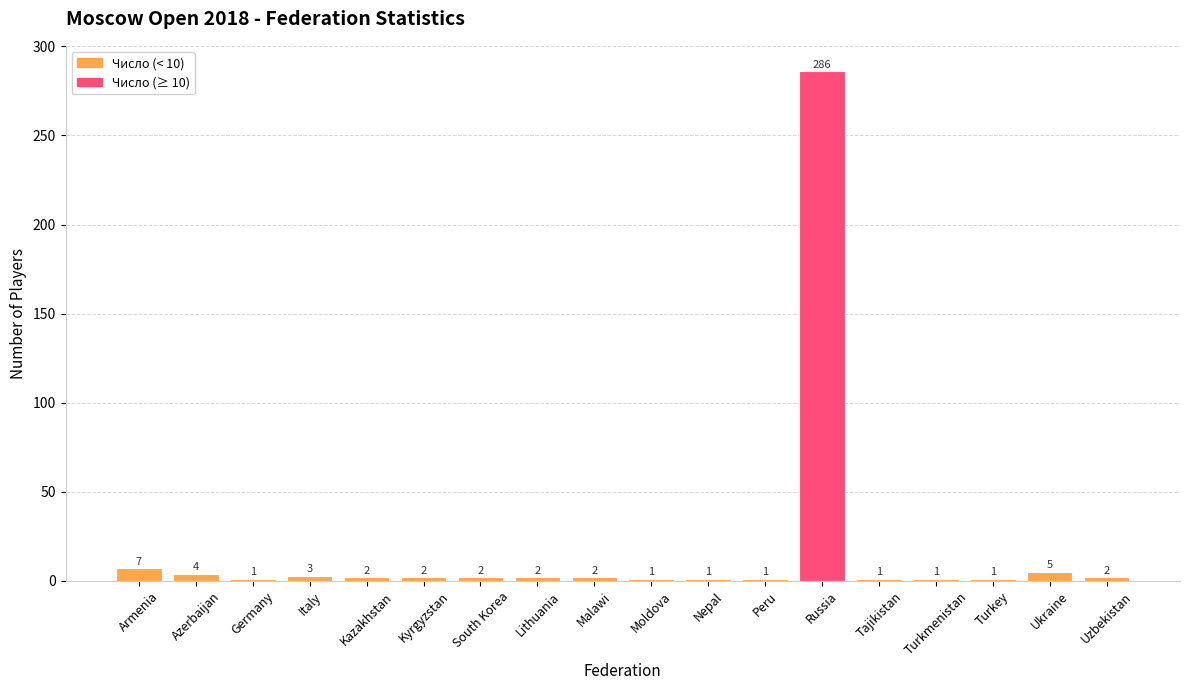

What is the difference between the maximum and minimum values?

285